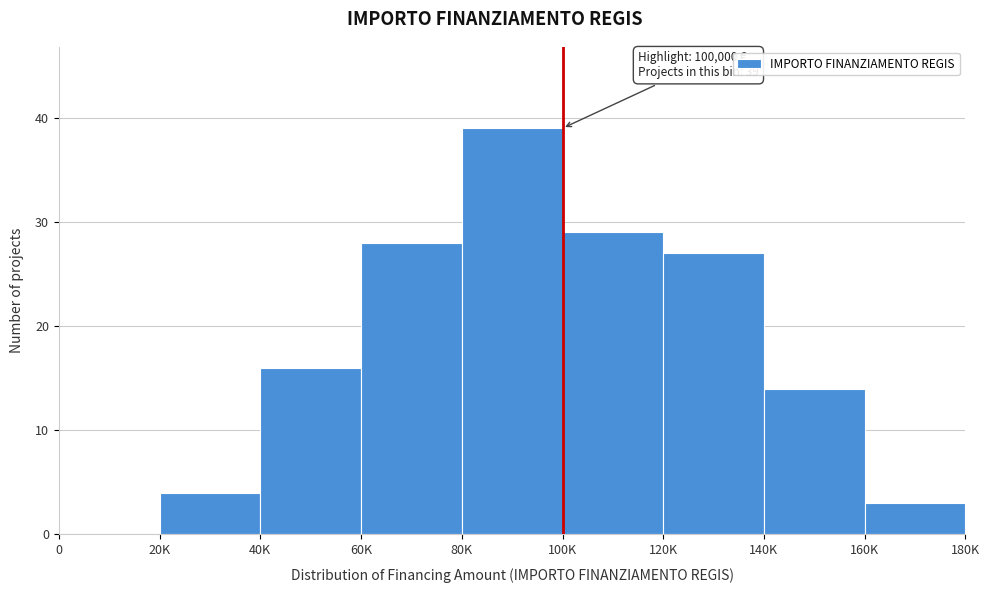

Reading left to right, what are all the values shown in this chart?

0=0	20K=4	40K=16	60K=28	80K=39	100K=29	120K=27	140K=14	160K=3